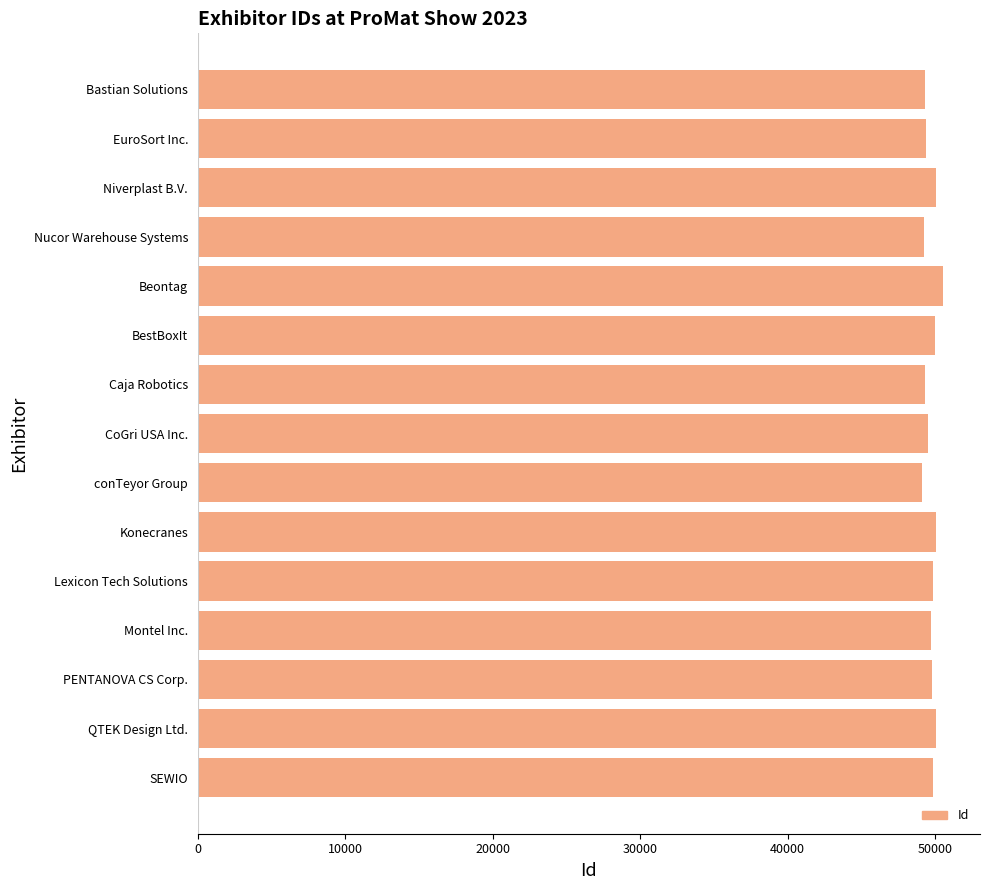

Approximately how many times larger is the value at Nucor Warehouse Systems compared to PENTANOVA CS Corp.?

1.0